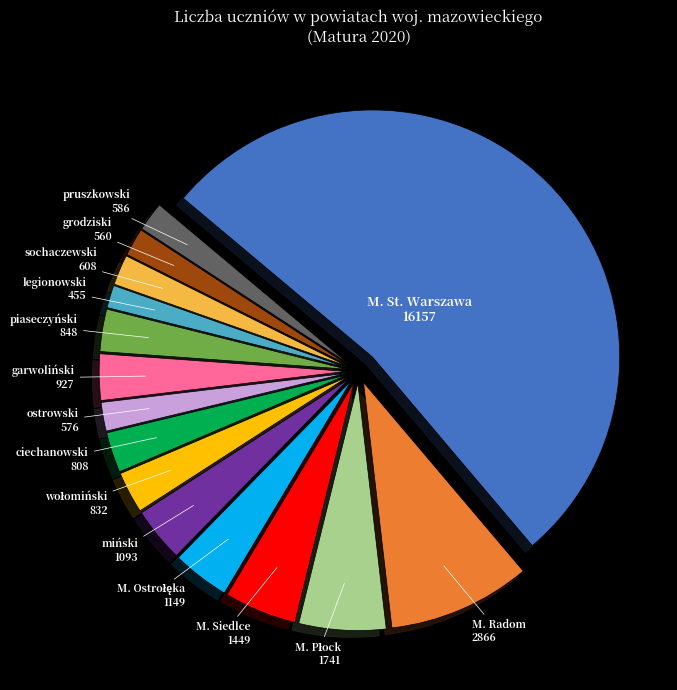

Do ostrowski and legionowski together represent more than half of the pie?

No